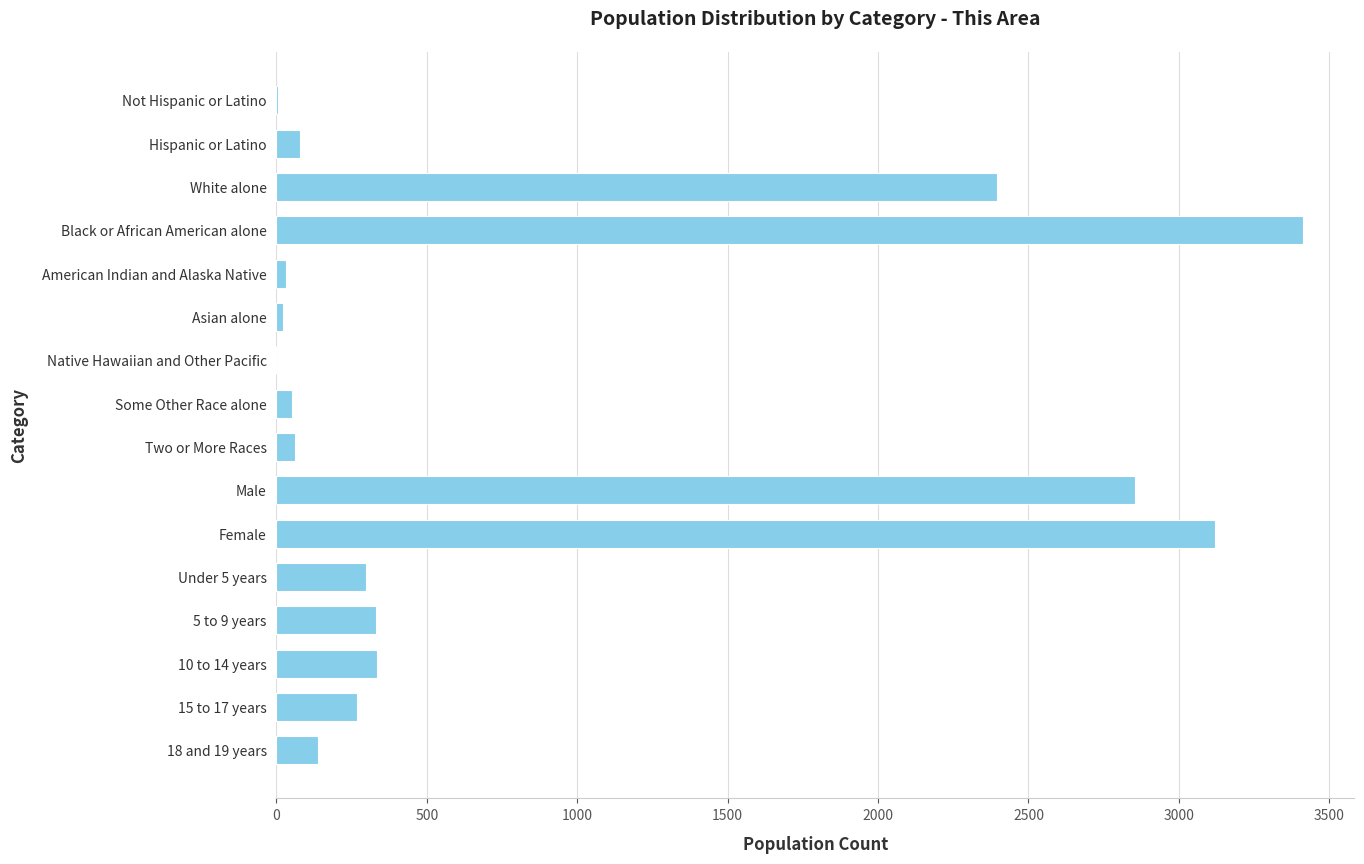

What is the average value?

838